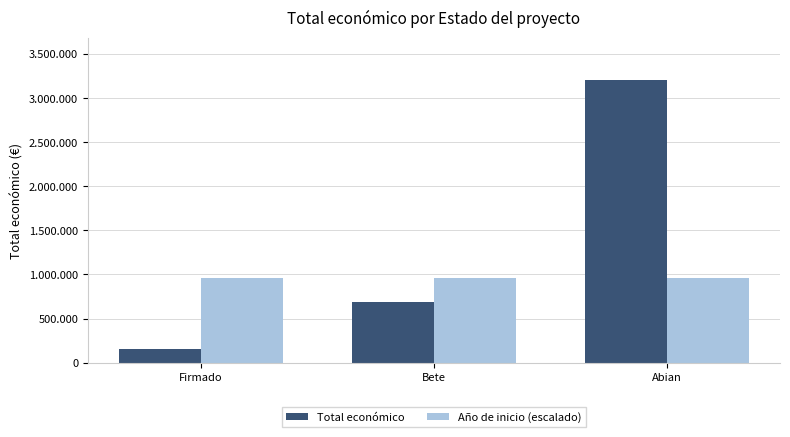

What is the value of the Total económico bar at the 1st from the left?

150000.0